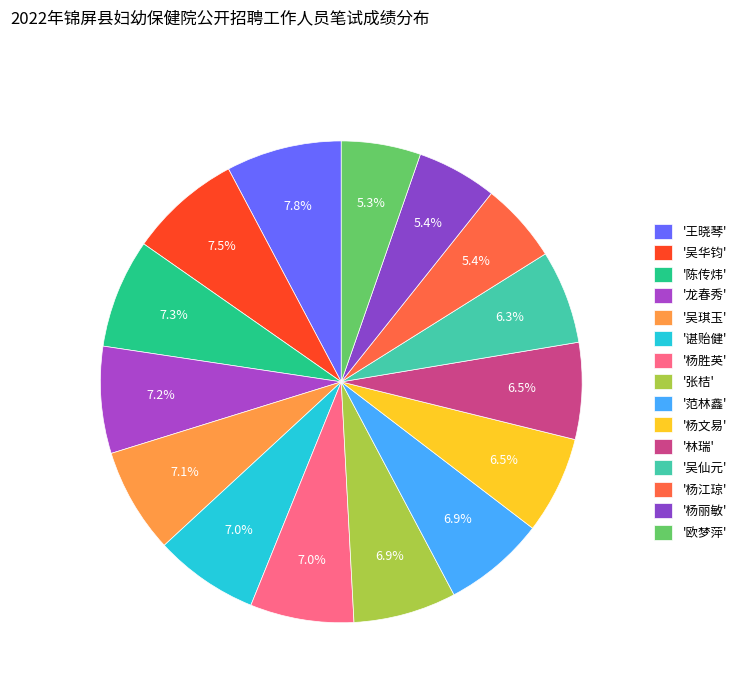

Is there any slice that represents more than half of the pie?

No